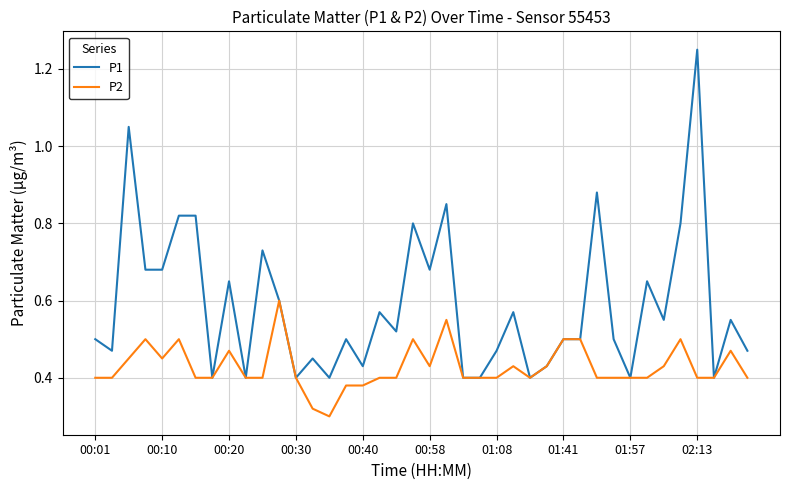

List the series in order of their overall mean, highest first.

P1, P2